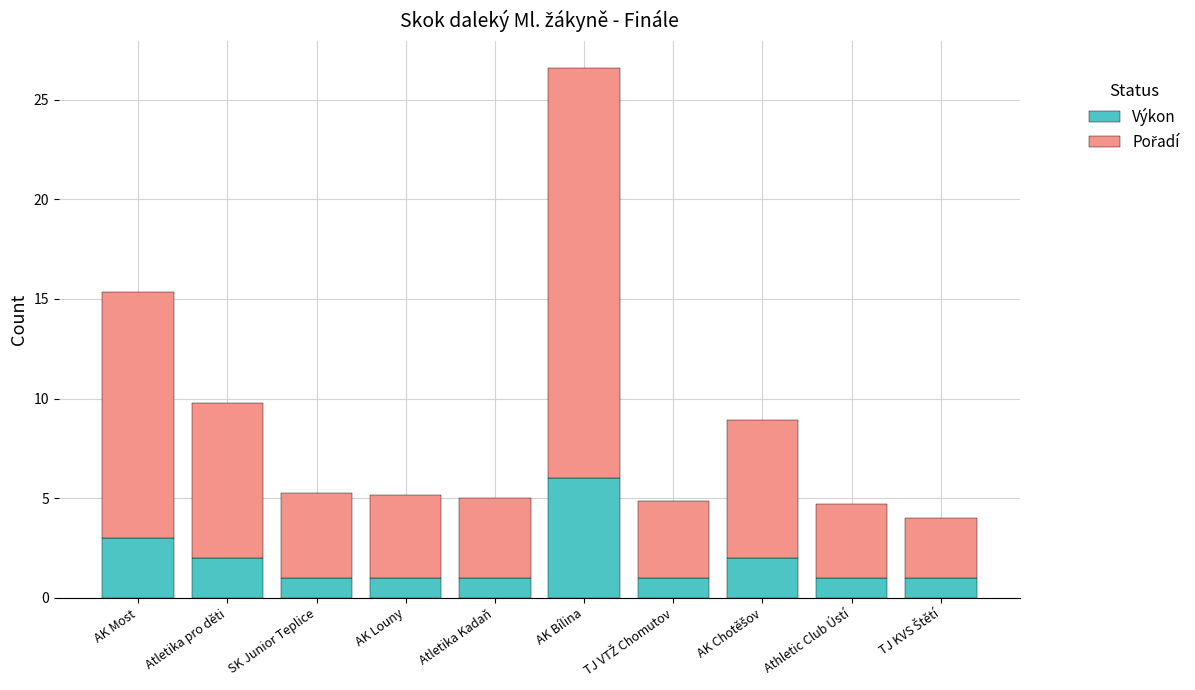

Are the bars grouped side by side (vs. stacked)?

No